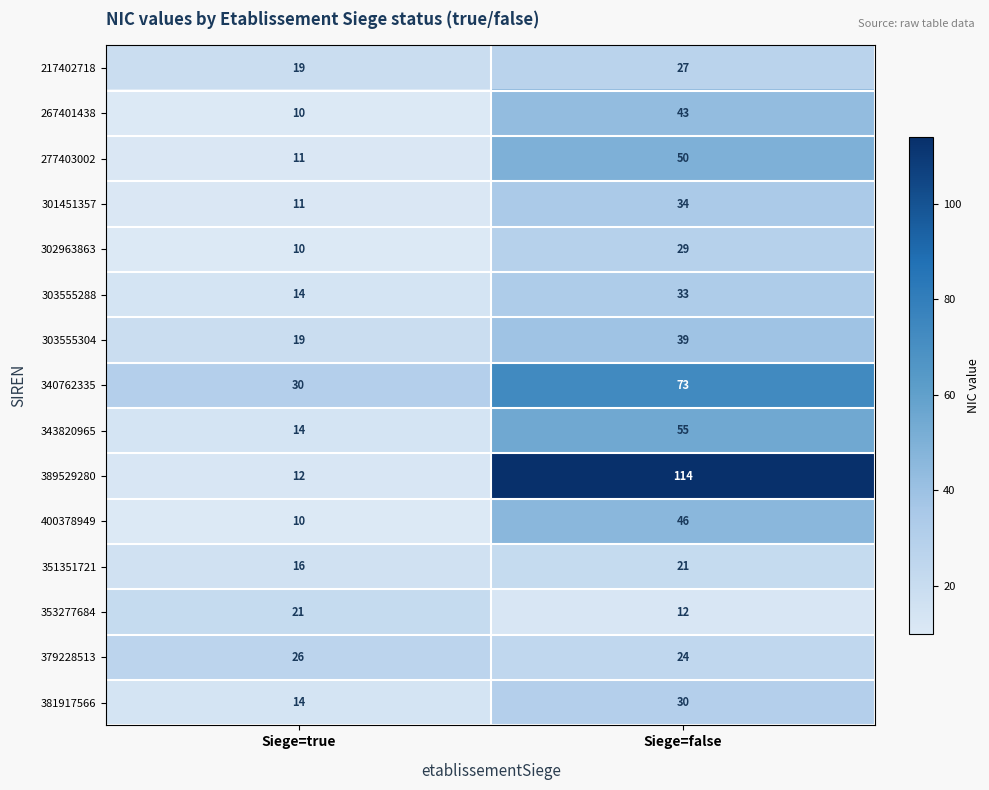

True or false: 351351721 has a value of 16 at Siege=true.

True